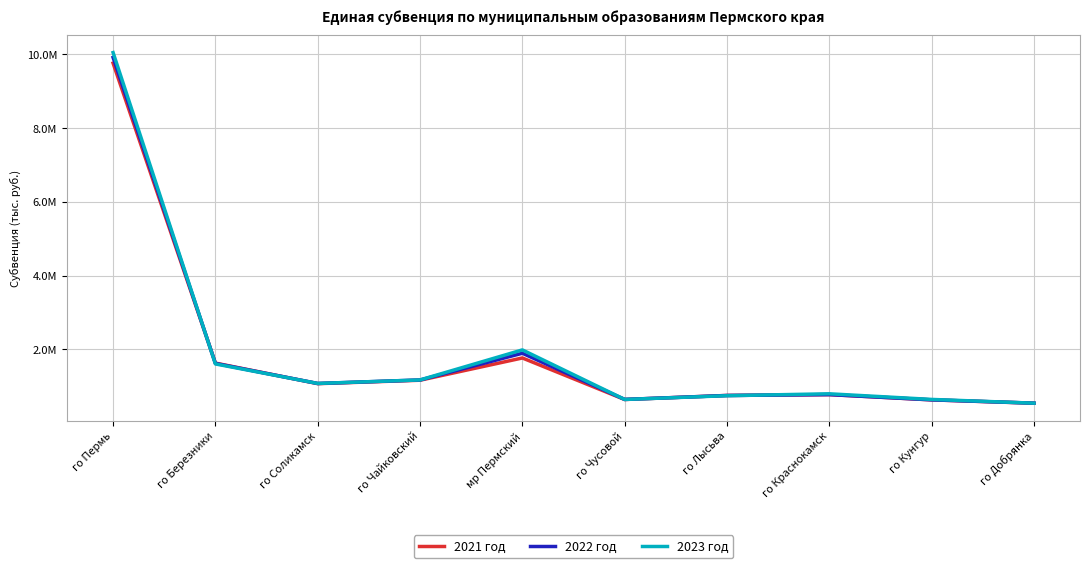

What is the value of the 2023 год point at the 3rd from the left?

1076492.6